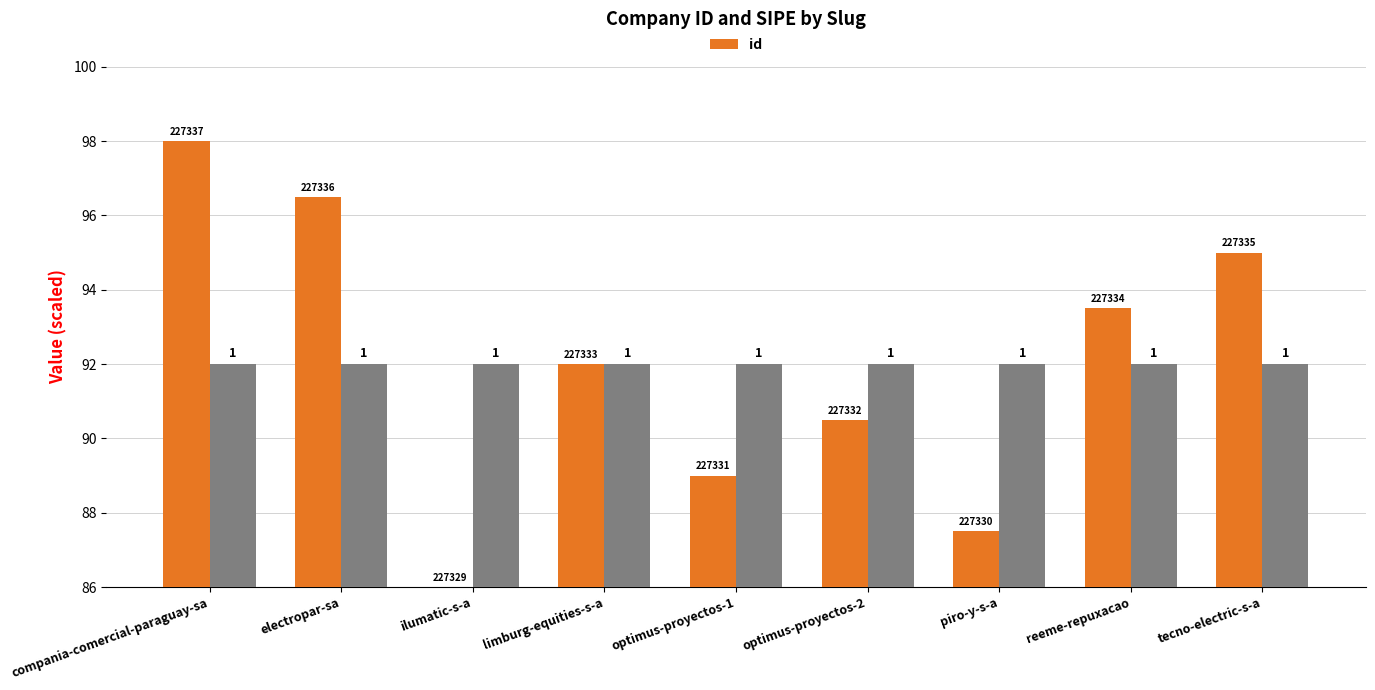

What is the difference between the values at optimus-proyectos-2 and piro-y-s-a?

3.0